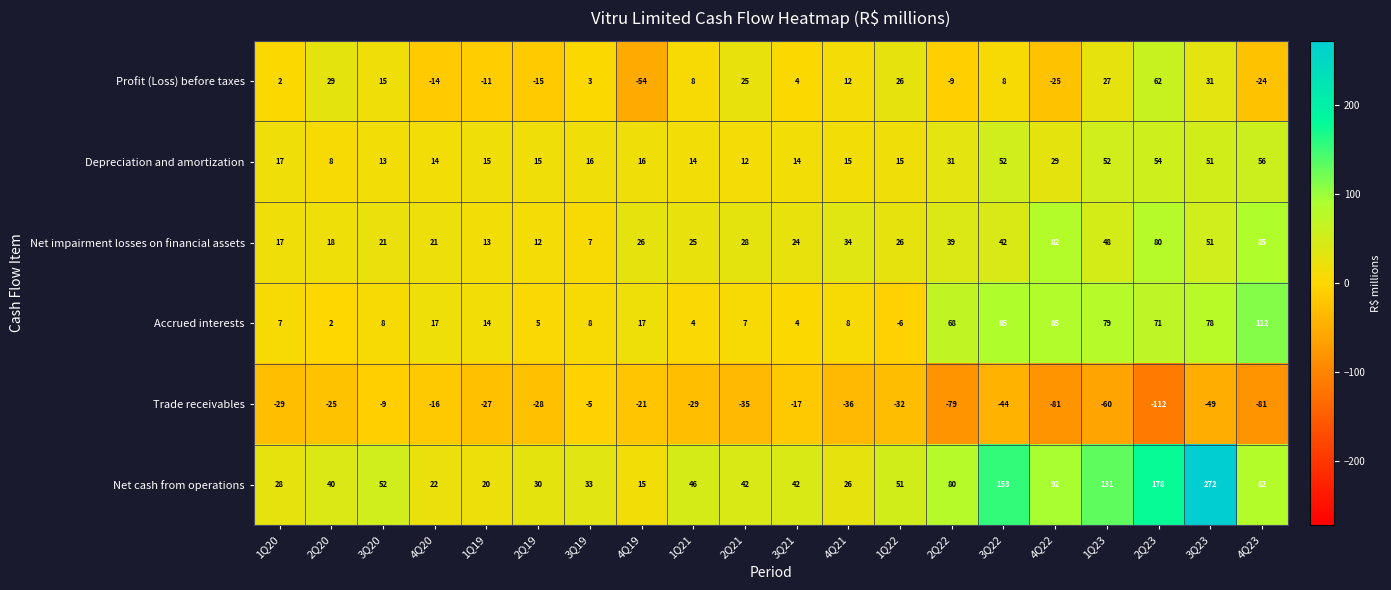

What is the sum of the Accrued interests values at 2Q22 and 4Q19?

85